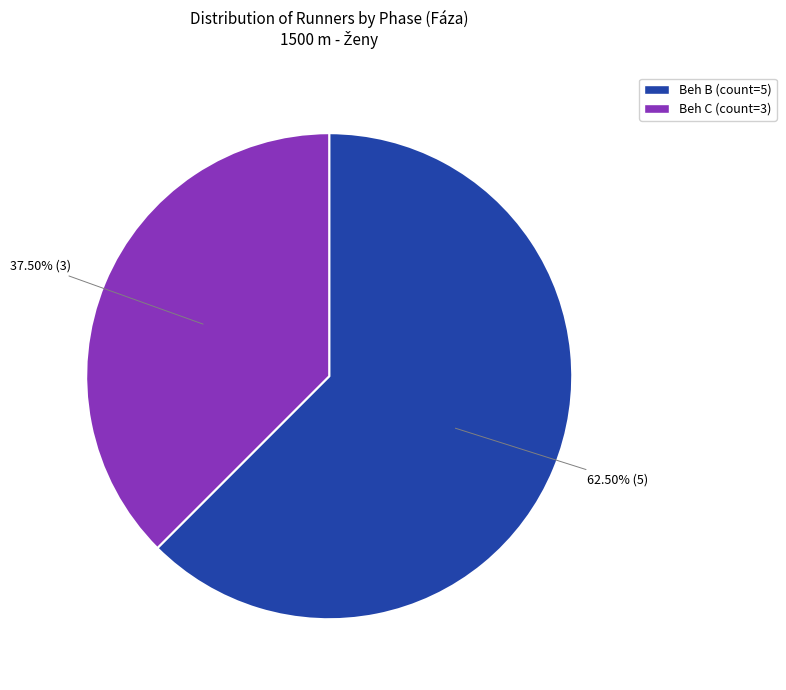

Approximately how many times larger is the value at Beh B (count=5) compared to Beh C (count=3)?

1.7